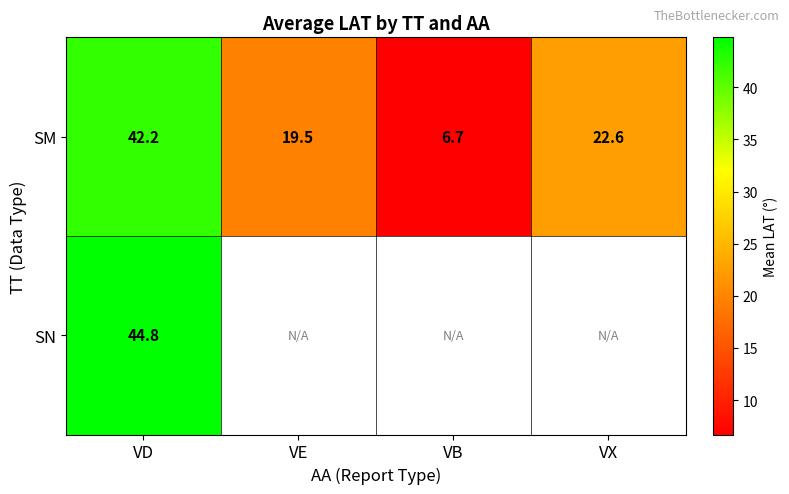

At which label does SM reach its minimum?

VB